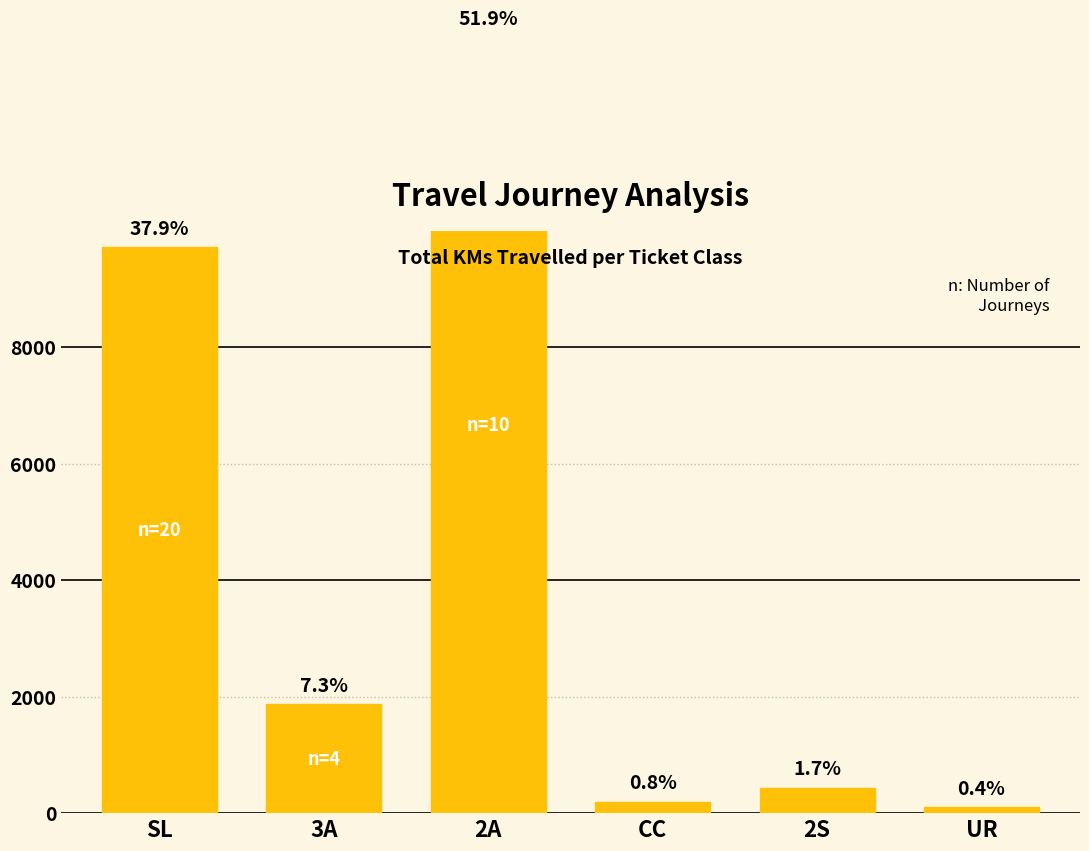

Rank the categories by value from lowest to highest.

UR, CC, 2S, 3A, SL, 2A